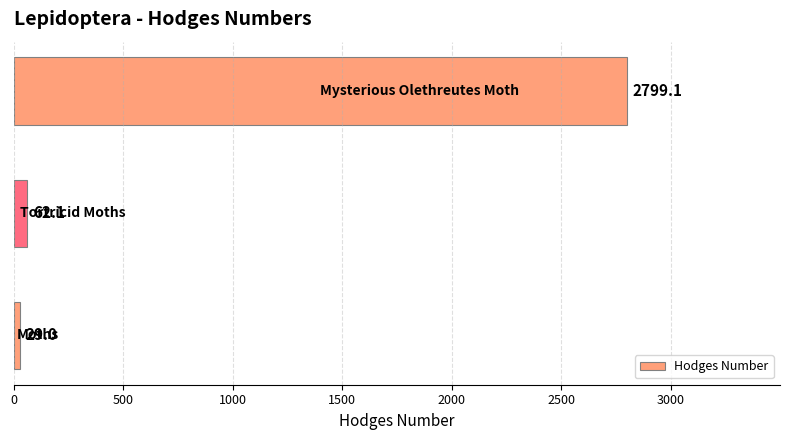

What is the difference between the maximum and second lowest values?

2737.0